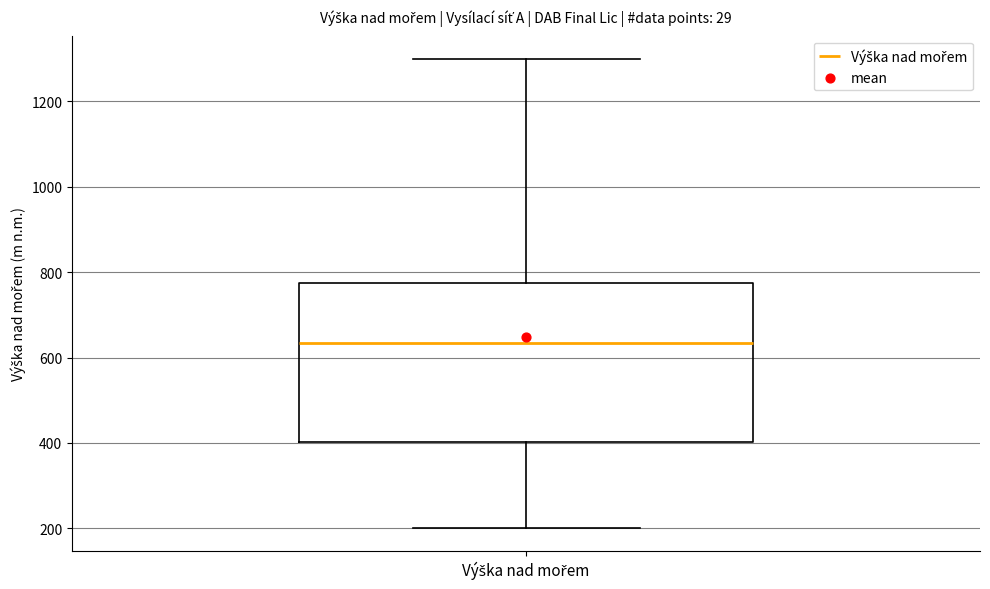

Read this box plot against the y-axis: the position of the median line, the range covered by the box, and the ends of both whiskers. The values are not printed on the chart, so give them approximately, as read against the axis.

median 640, box 400 to 780, whiskers 200 to 1300